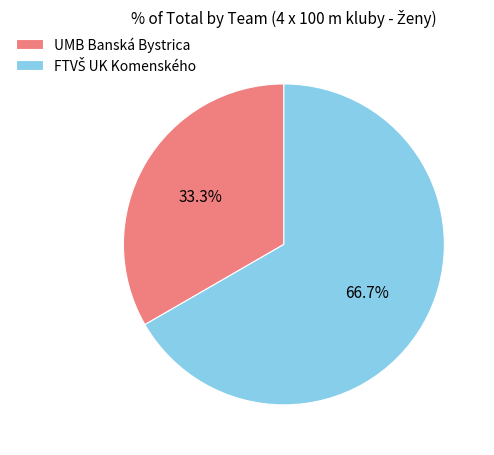

Count the number of slices in the pie.

2